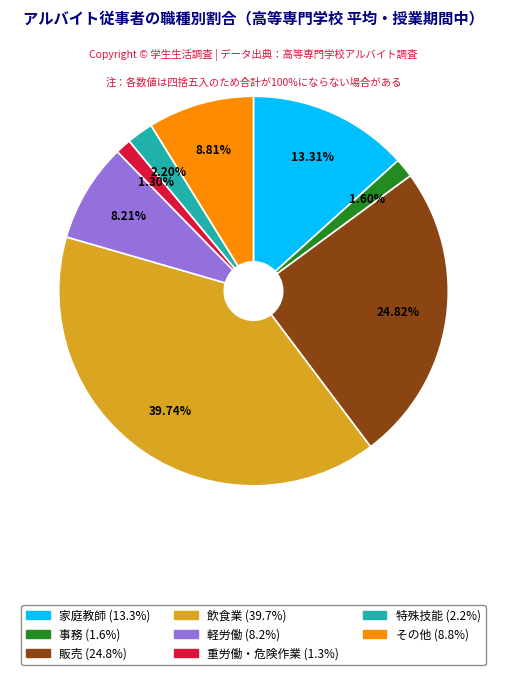

Does any single category account for the majority?

No